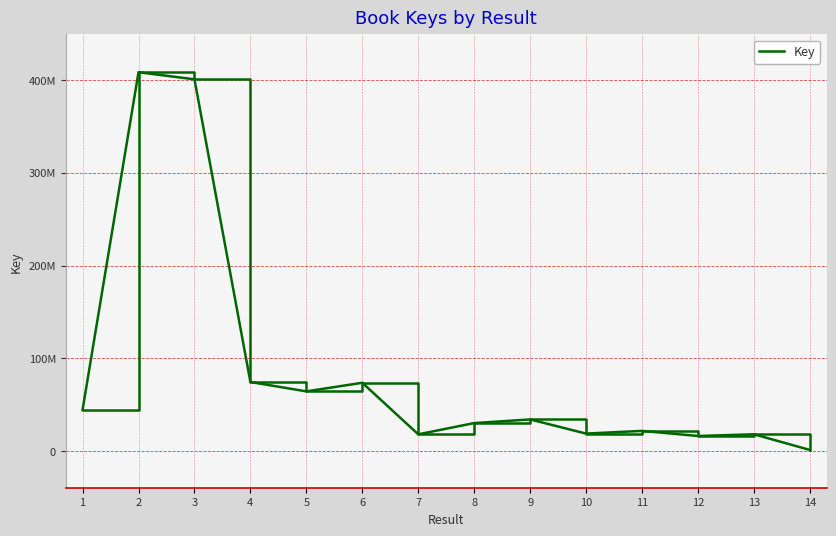

Where is the first local maximum?

2